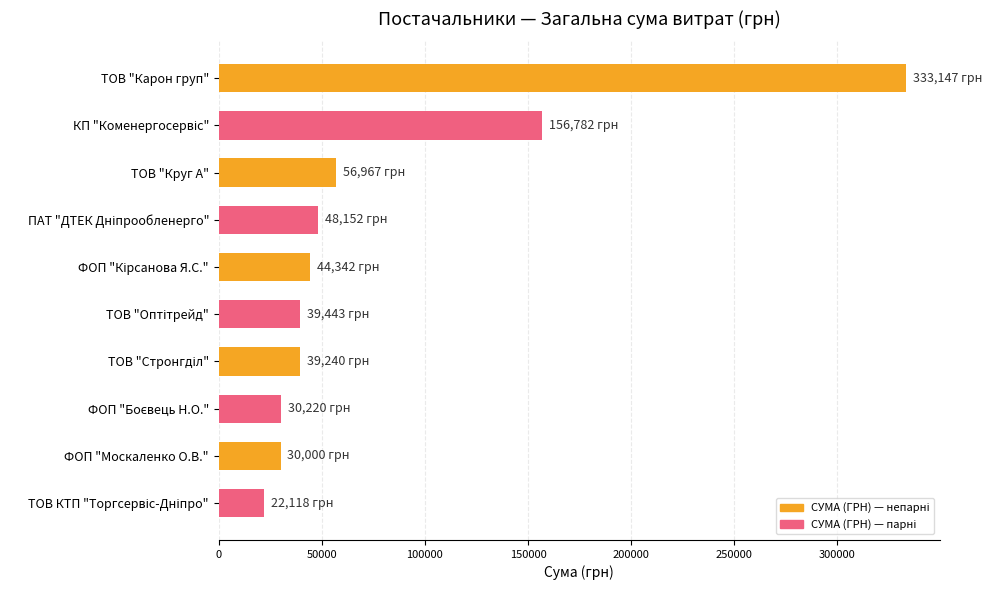

What is the maximum value shown in the chart?

333147.2